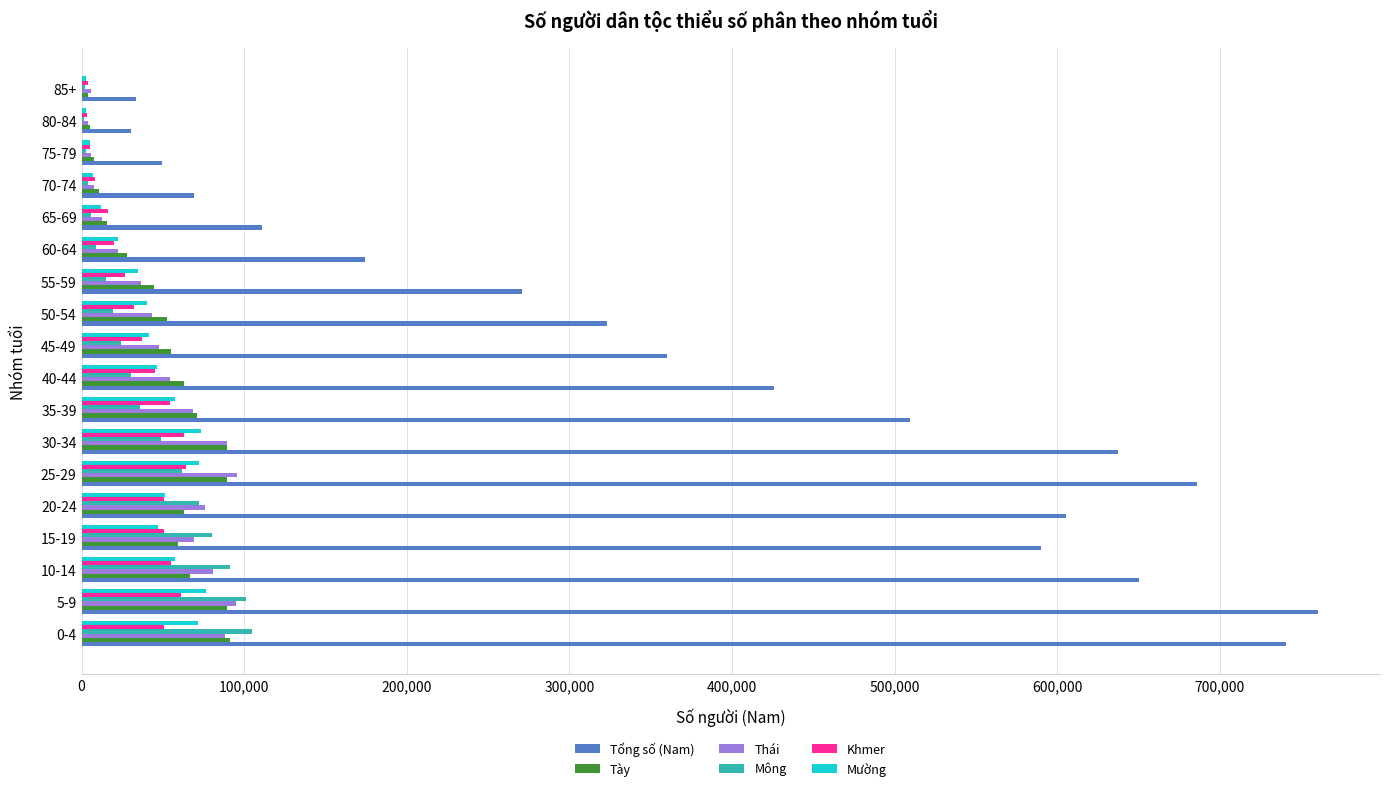

The value of Mông at 10-14 is 29370. True or false?

False